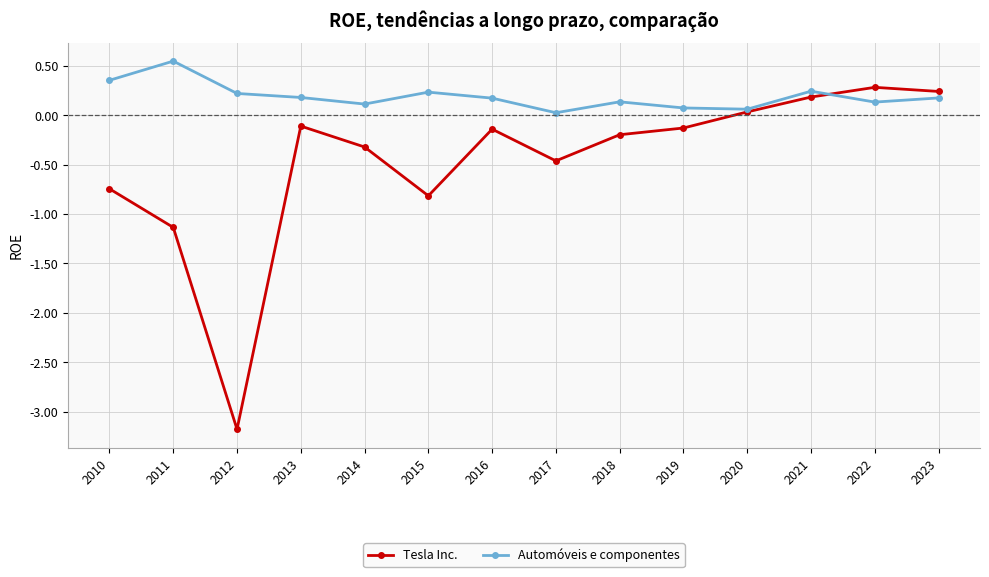

The value of Automóveis e componentes at 2022 is 0.0. True or false?

False